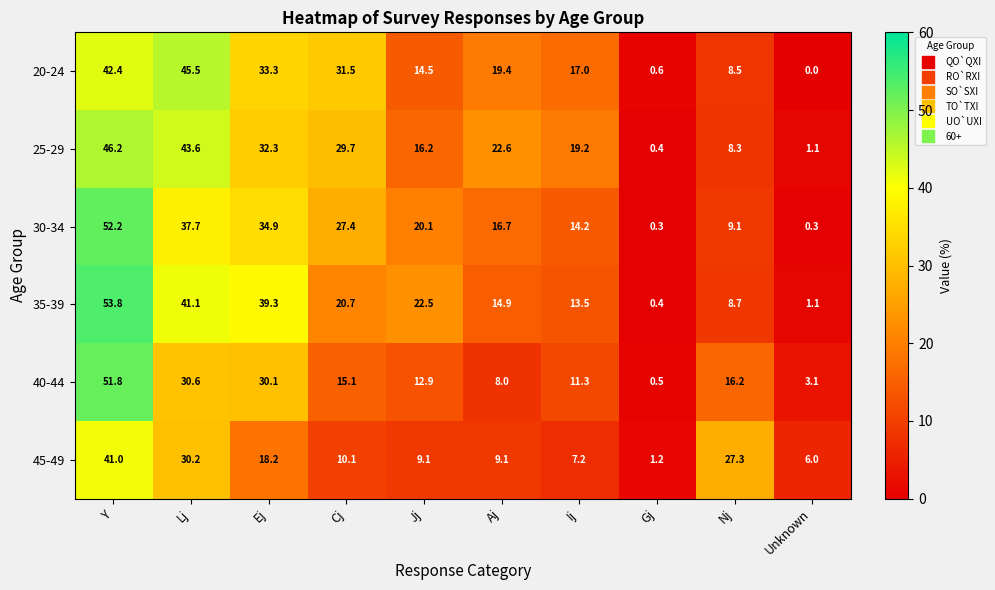

Where does the 45-49 series first go above 10?

Y